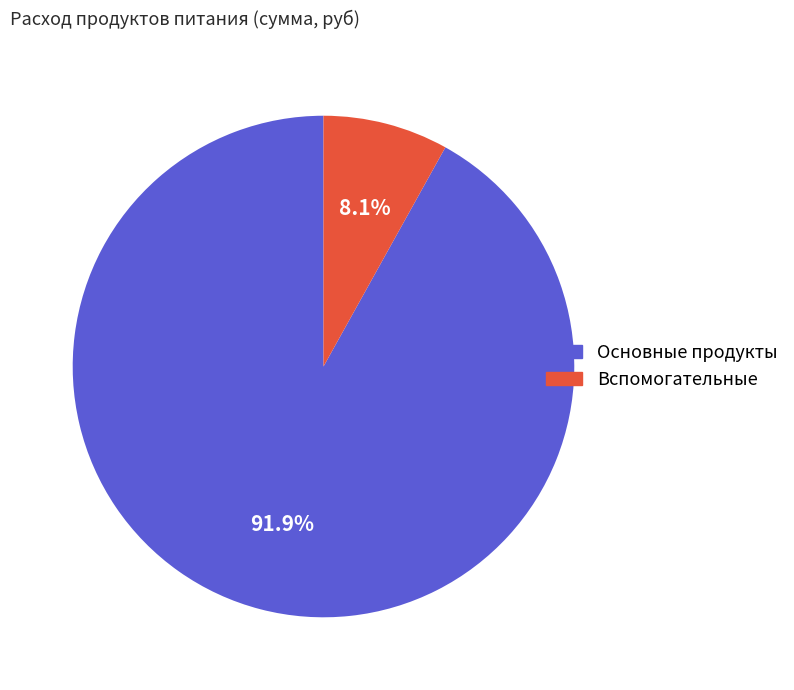

Is there a majority slice in this chart?

Yes